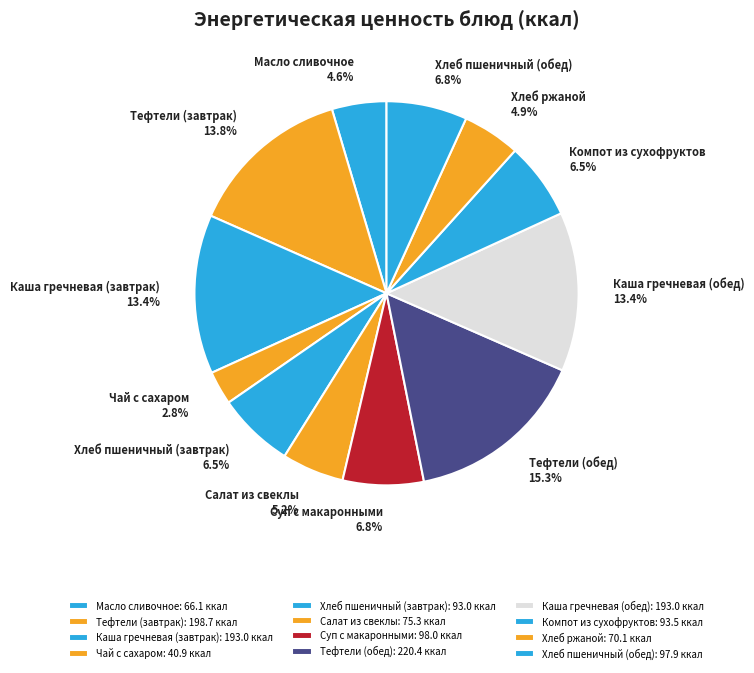

Between Салат из свеклы and Хлеб пшеничный (завтрак), which is larger?

Хлеб пшеничный (завтрак)